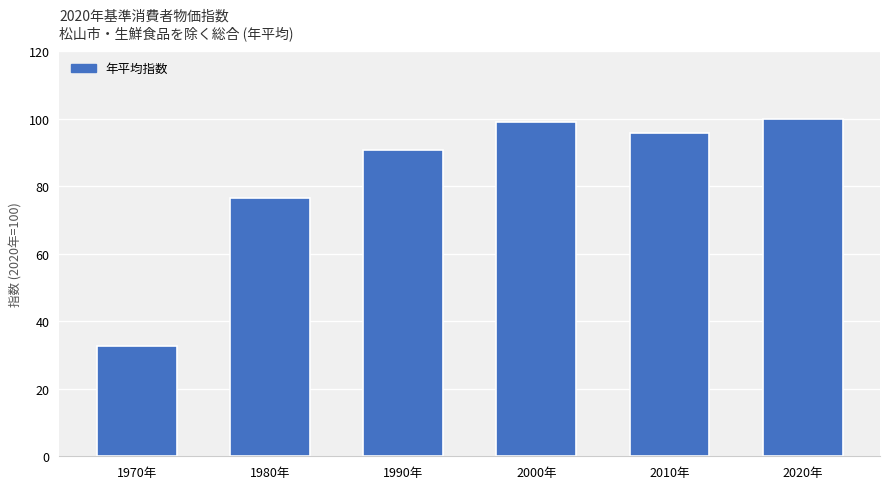

Reading left to right, extract all data points from this chart.

32.8	76.6	90.7	98.9	95.9	100.0